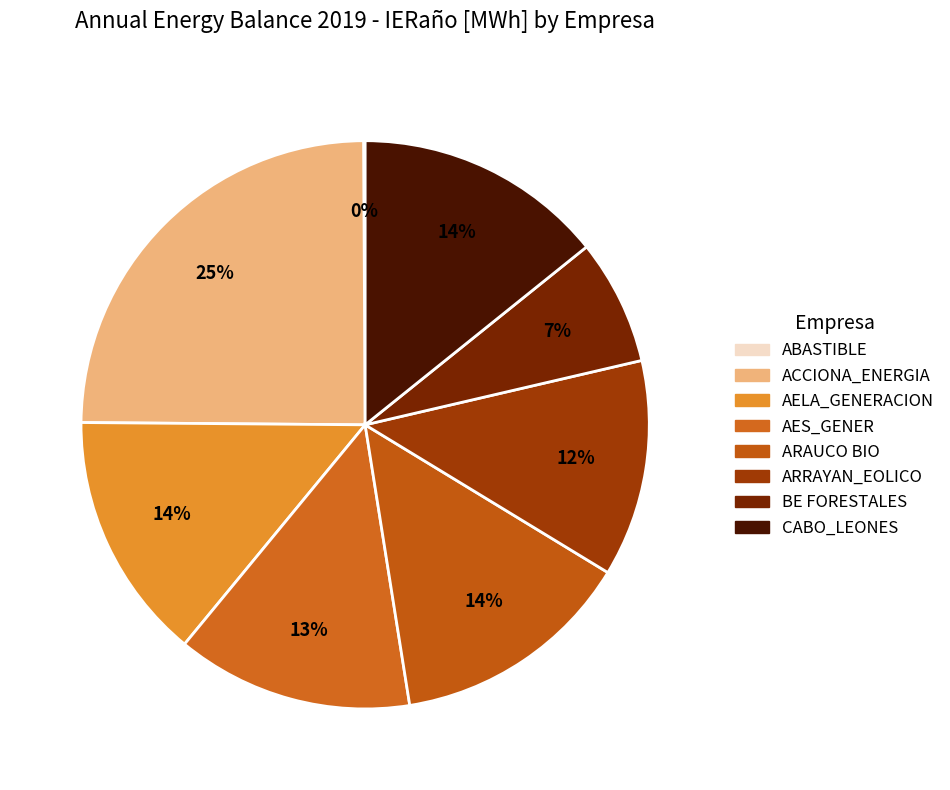

The ARRAYAN_EOLICO slice represents 12% of the pie. True or false?

True